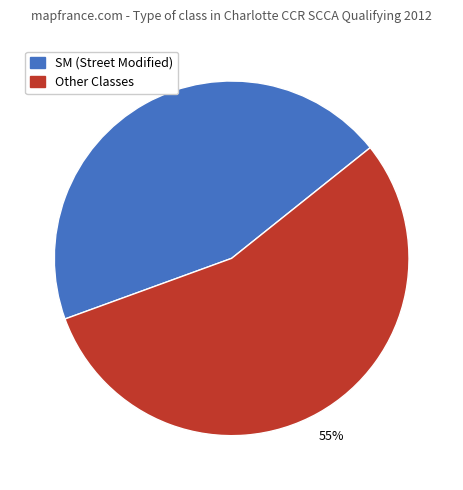

To the nearest percent, what is the average slice percentage?

50%